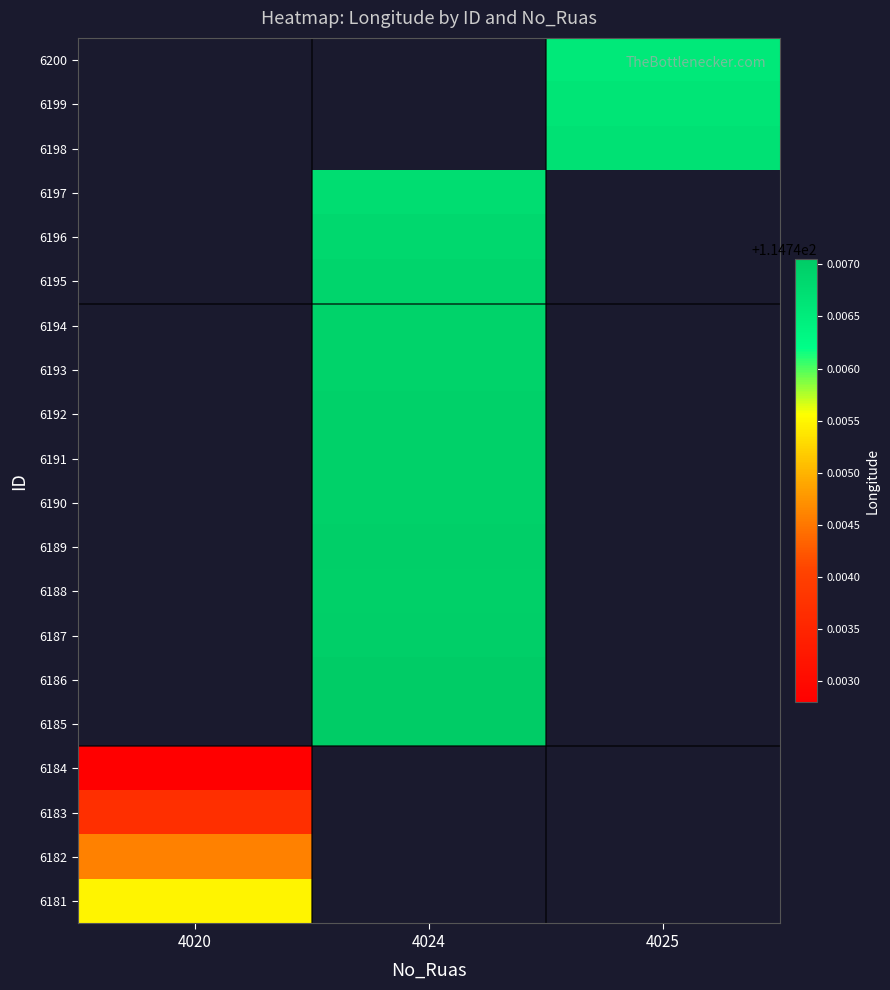

At how many categories does at least one series exceed 114?

3